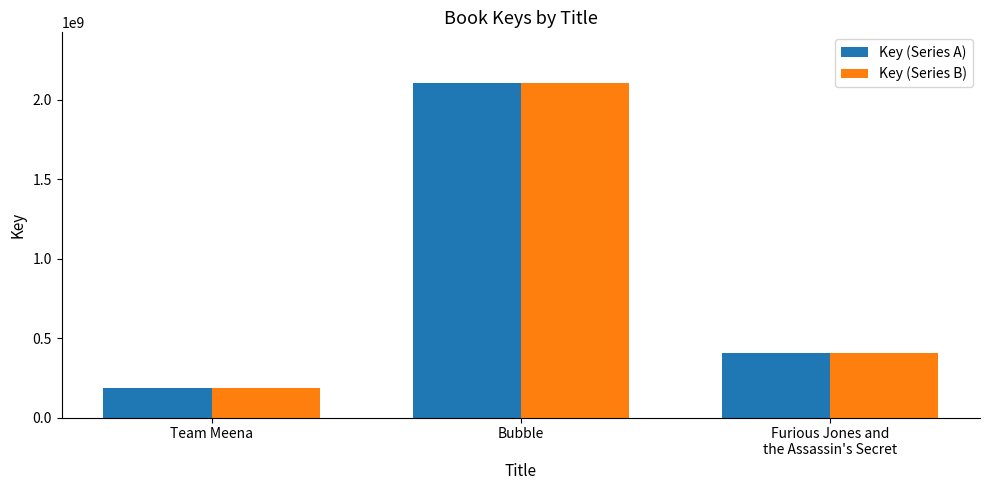

What is the value of the Key (Series A) bar at the 3rd from the left?

406301148